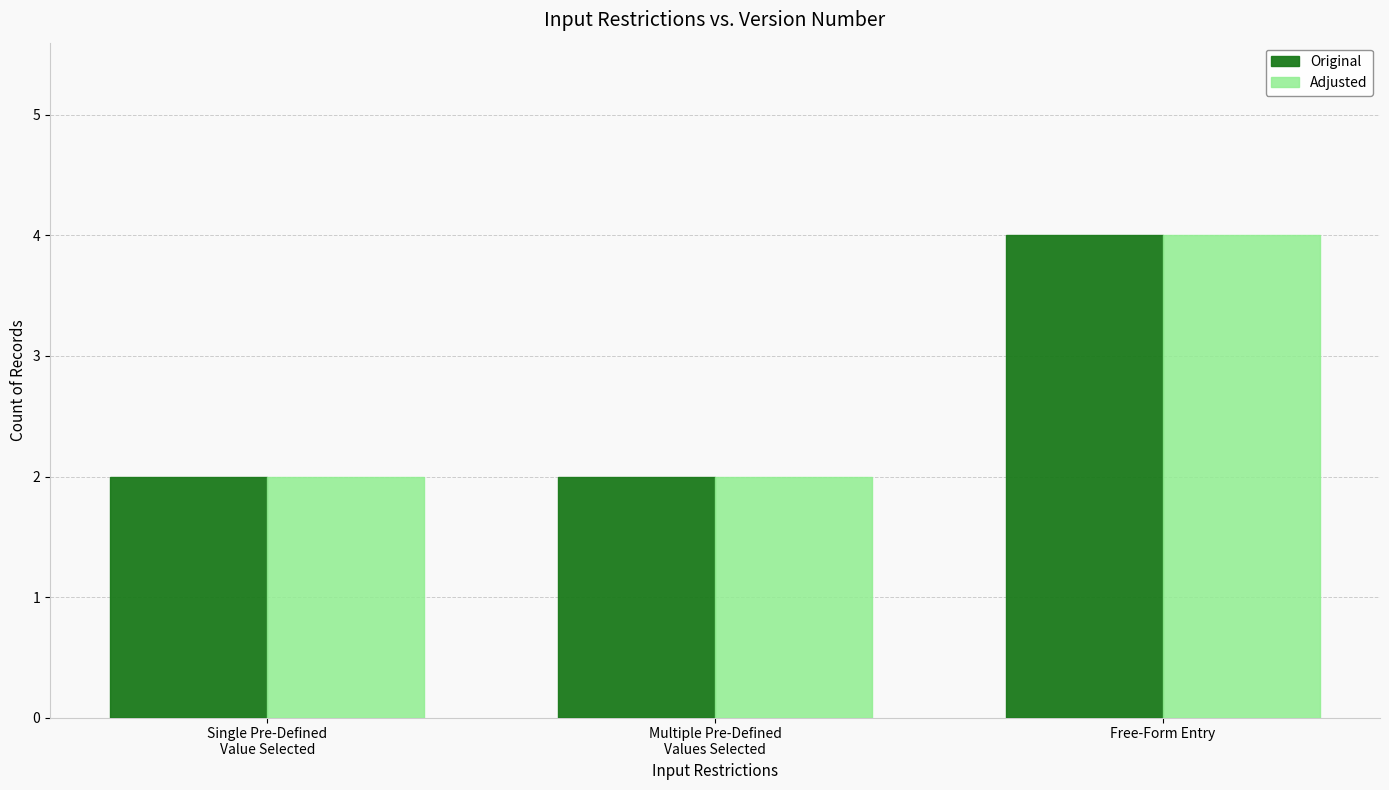

What is the label of the 1st bar from the right?

Free-Form Entry